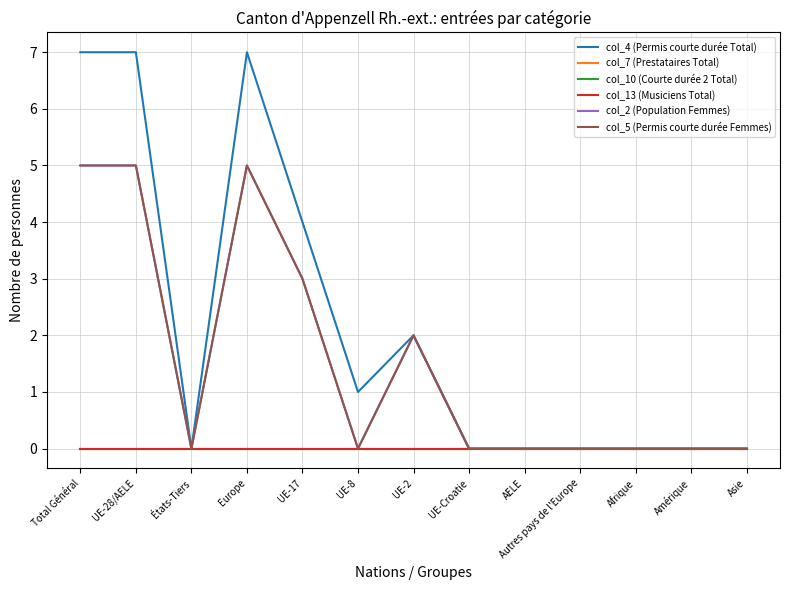

How many col_5 (Permis courte durée Femmes) values are between 0 and 3?

10